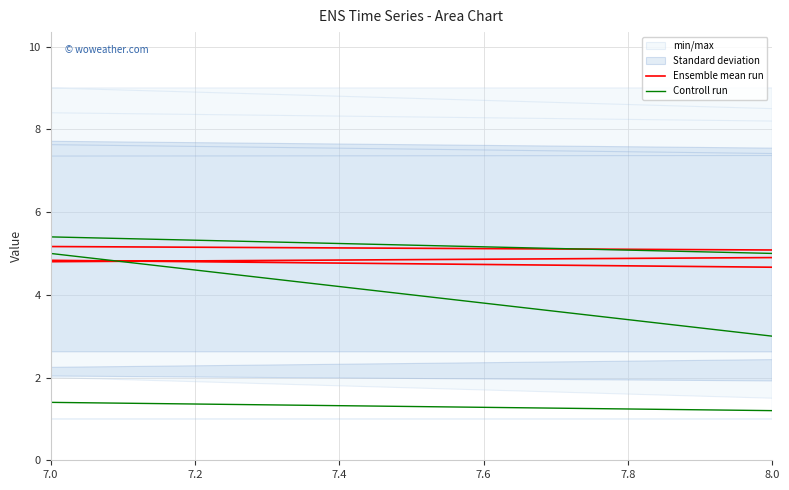

What is the minimum value shown in the chart?

1.0